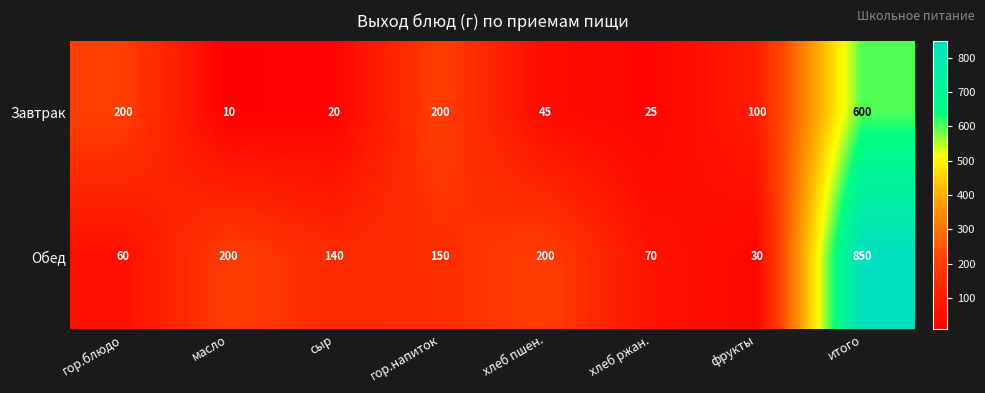

What is the difference between the maximum and minimum values in the Завтрак series?

590